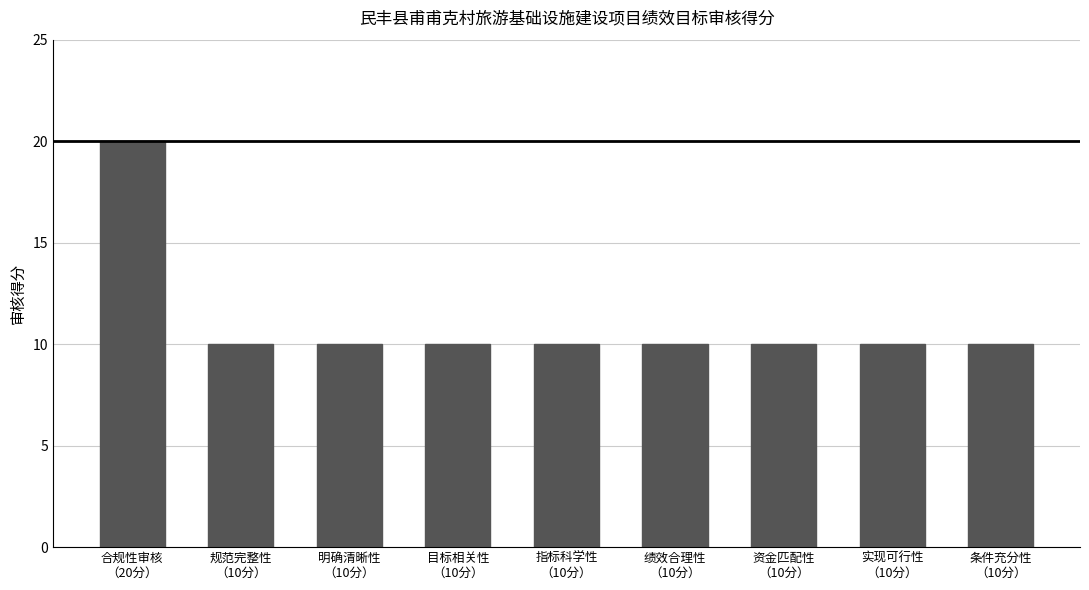

Reading left to right, what are all the values shown in this chart?

合规性审核
（20分）=20	规范完整性
（10分）=10	明确清晰性
（10分）=10	目标相关性
（10分）=10	指标科学性
（10分）=10	绩效合理性
（10分）=10	资金匹配性
（10分）=10	实现可行性
（10分）=10	条件充分性
（10分）=10